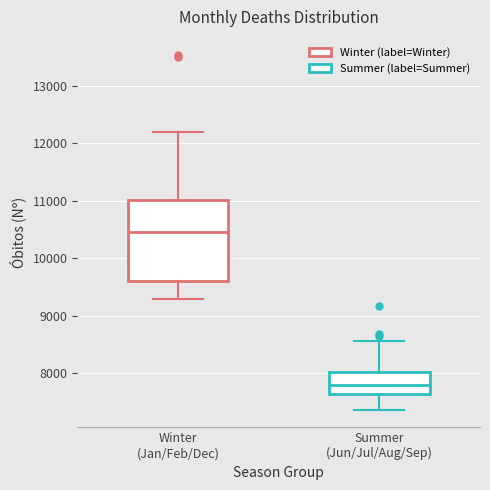

Which box has the highest median line?

Winter (Jan/Feb/Dec)